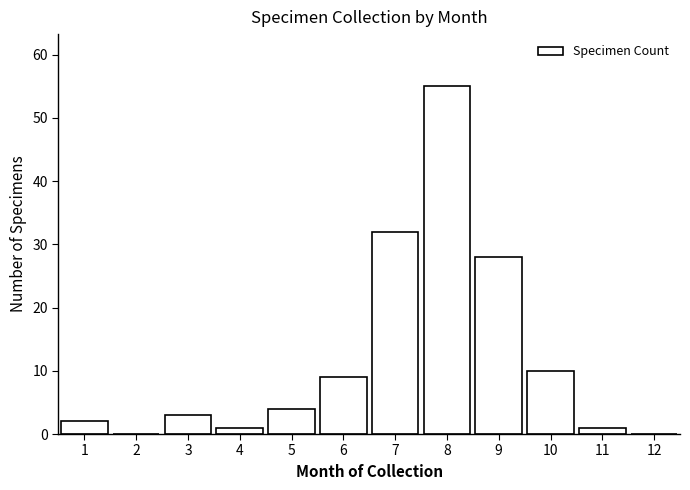

Reading right to left, what are all the values shown in this chart?

12=0	11=1	10=10	9=28	8=55	7=32	6=9	5=4	4=1	3=3	2=0	1=2